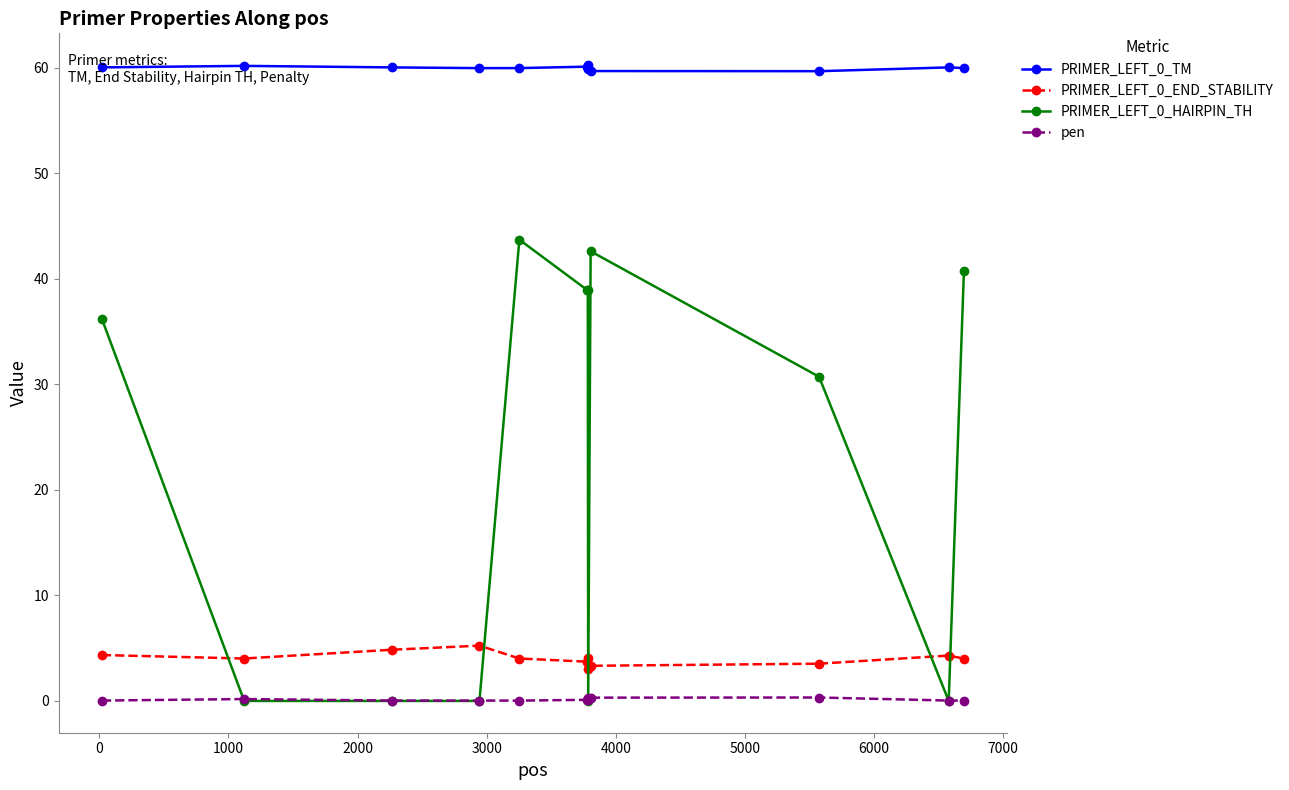

What is the average value of the PRIMER_LEFT_0_TM series?

60.0